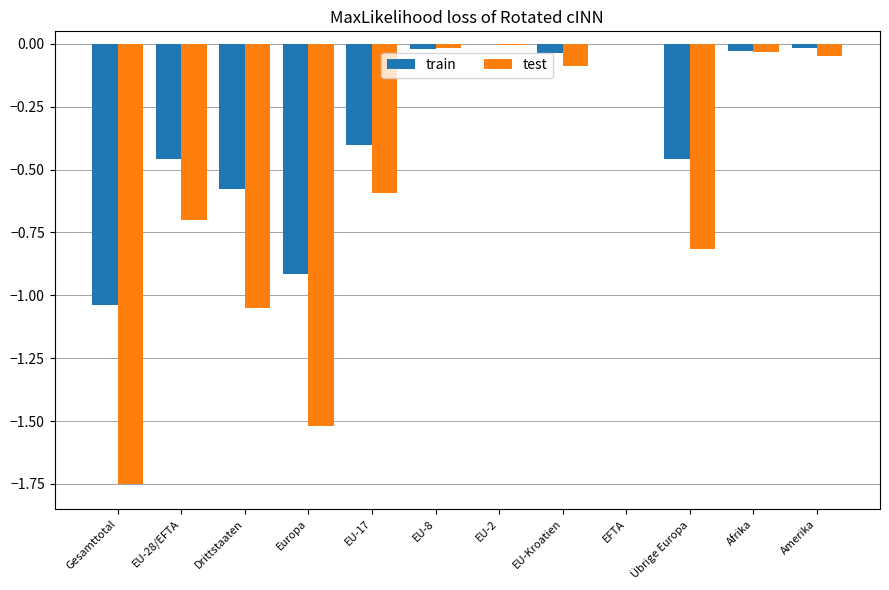

Which series has the largest total across all categories?

train